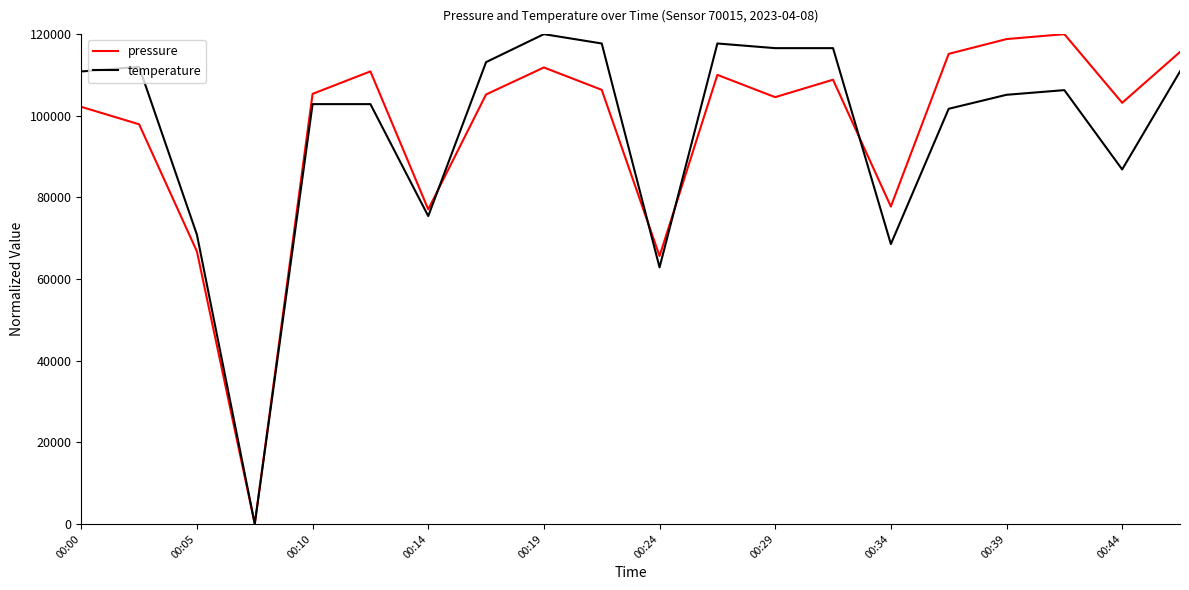

Does the chart have visible grid lines?

No